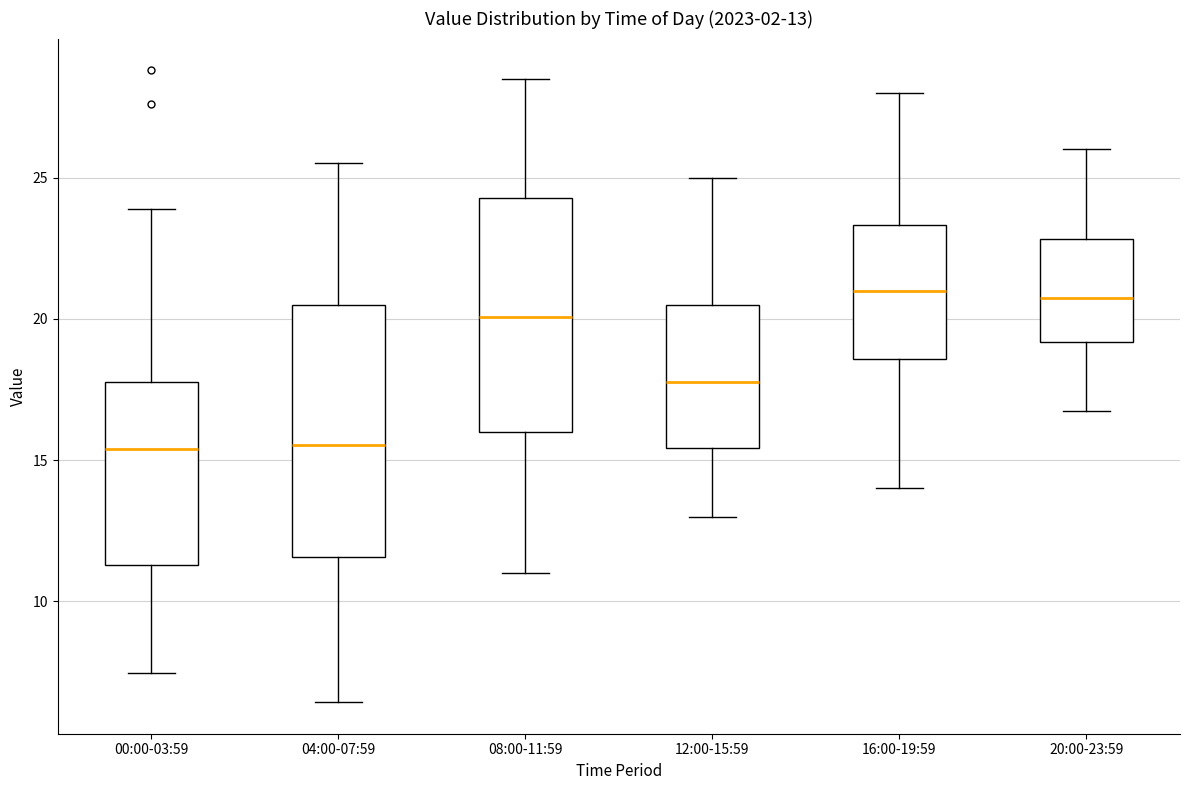

Which box is the tallest, from its lower edge to its upper edge?

04:00-07:59